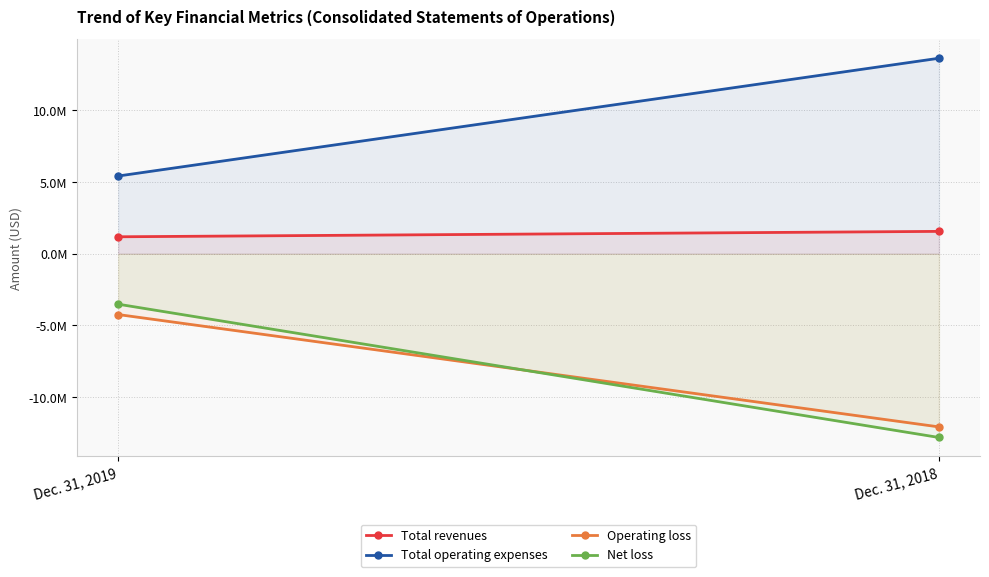

What is the value of the Total revenues point at the 1st from the left?

1185227